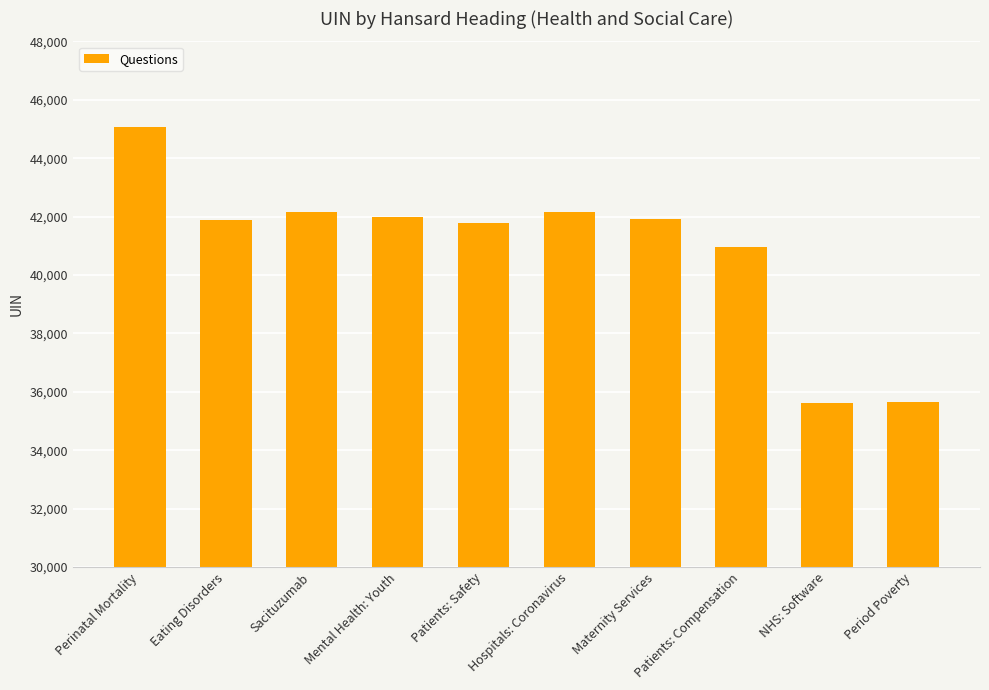

What is the sum of the values at Mental Health: Youth and Patients: Safety?

83763